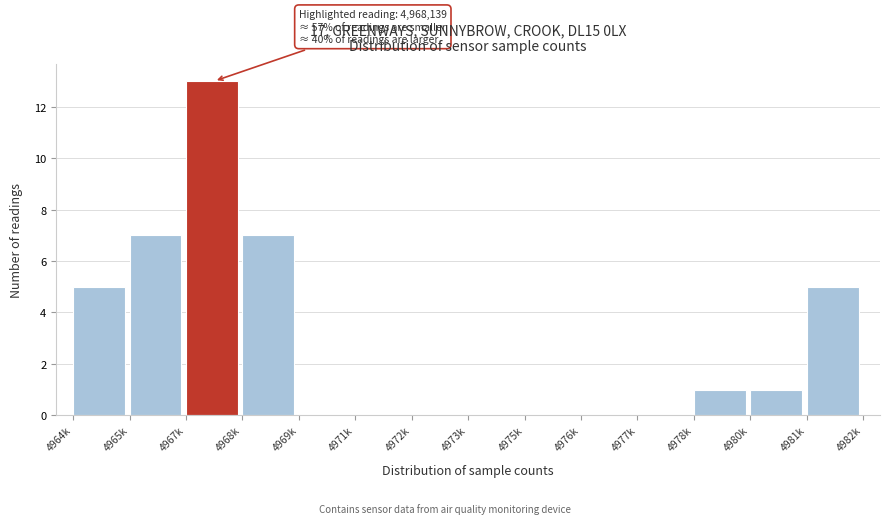

Reading left to right, extract all data points from this chart.

4964k=5	4965k=7	4967k=13	4968k=7	4969k=0	4971k=0	4972k=0	4973k=0	4975k=0	4976k=0	4977k=0	4978k=1	4980k=1	4981k=5